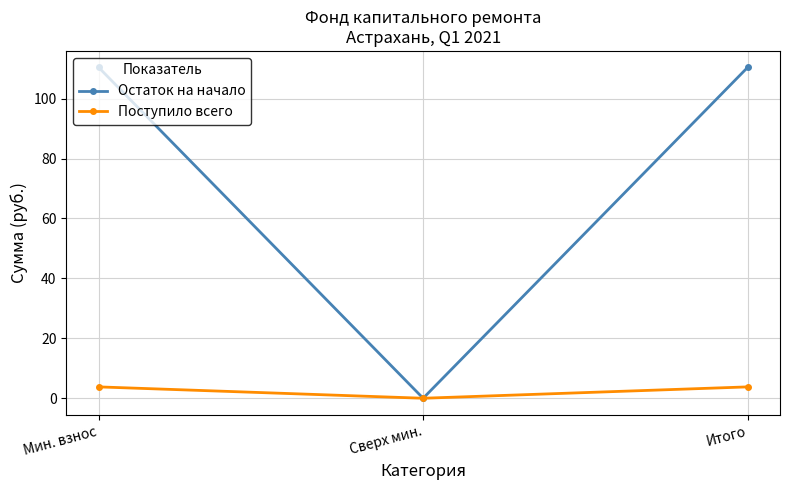

How many lines are shown in the chart?

2